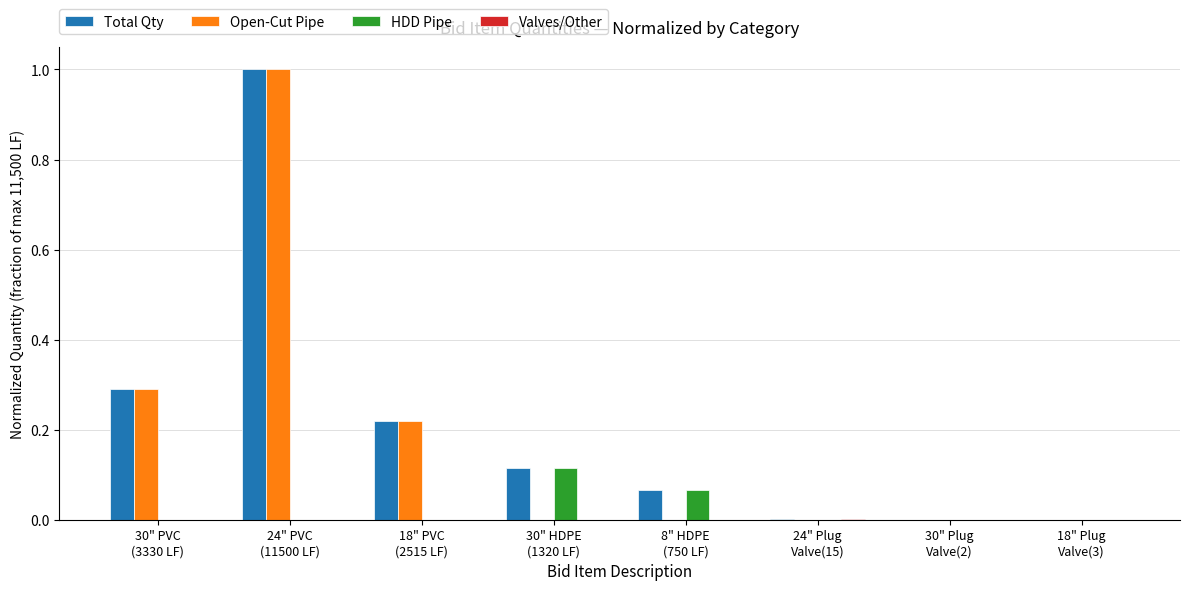

Does the chart contain stacked bars?

No